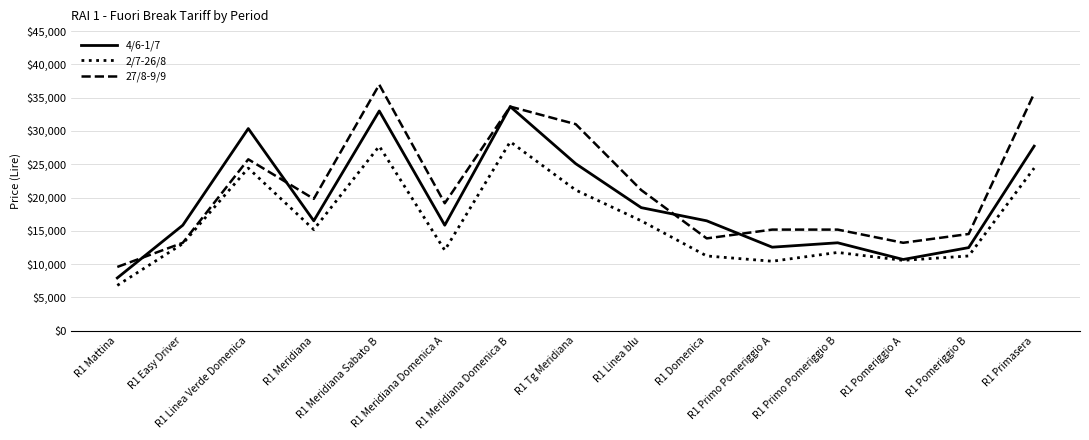

Where do 4/6-1/7 and 27/8-9/9 first cross each other?

R1 Mattina and R1 Easy Driver